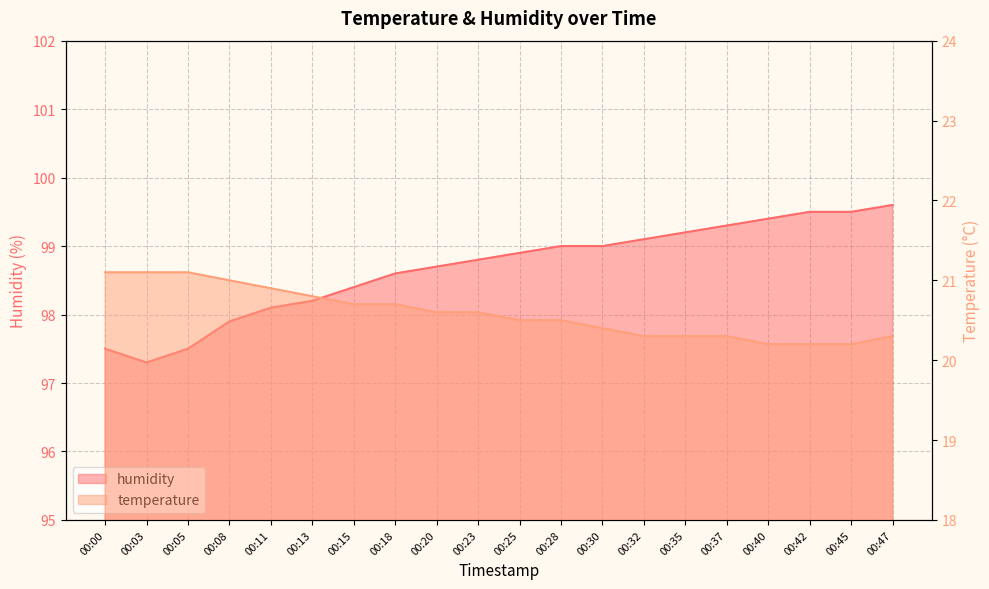

Which series has the largest range (max minus min)?

humidity